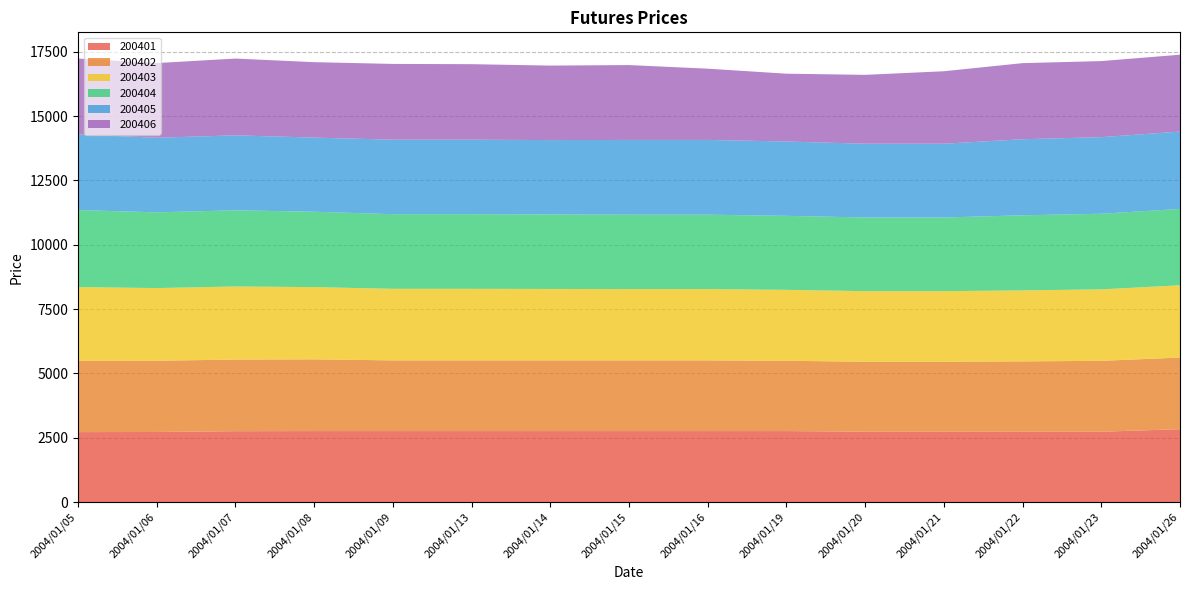

Reading left to right, transcribe all the data shown in this chart.

200401: 2004/01/05=2720	2004/01/06=2725	2004/01/07=2755	2004/01/08=2760	2004/01/09=2760	2004/01/13=2760	2004/01/14=2760	2004/01/15=2760	2004/01/16=2760	2004/01/19=2760	2004/01/20=2735	2004/01/21=2735	2004/01/22=2735	2004/01/23=2735	2004/01/26=2833
200402: 2004/01/05=2765	2004/01/06=2768	2004/01/07=2784	2004/01/08=2787	2004/01/09=2747	2004/01/13=2747	2004/01/14=2747	2004/01/15=2747	2004/01/16=2747	2004/01/19=2732	2004/01/20=2719	2004/01/21=2719	2004/01/22=2734	2004/01/23=2754	2004/01/26=2784
200403: 2004/01/05=2870	2004/01/06=2823	2004/01/07=2839	2004/01/08=2807	2004/01/09=2780	2004/01/13=2780	2004/01/14=2775	2004/01/15=2770	2004/01/16=2770	2004/01/19=2755	2004/01/20=2742	2004/01/21=2742	2004/01/22=2757	2004/01/23=2777	2004/01/26=2807
200404: 2004/01/05=2991	2004/01/06=2944	2004/01/07=2960	2004/01/08=2928	2004/01/09=2901	2004/01/13=2901	2004/01/14=2896	2004/01/15=2891	2004/01/16=2891	2004/01/19=2876	2004/01/20=2863	2004/01/21=2863	2004/01/22=2918	2004/01/23=2938	2004/01/26=2968
200405: 2004/01/05=2944	2004/01/06=2897	2004/01/07=2913	2004/01/08=2881	2004/01/09=2894	2004/01/13=2894	2004/01/14=2889	2004/01/15=2904	2004/01/16=2904	2004/01/19=2889	2004/01/20=2866	2004/01/21=2866	2004/01/22=2956	2004/01/23=2976	2004/01/26=3006
200406: 2004/01/05=2944	2004/01/06=2902	2004/01/07=2983	2004/01/08=2931	2004/01/09=2944	2004/01/13=2934	2004/01/14=2894	2004/01/15=2909	2004/01/16=2769	2004/01/19=2634	2004/01/20=2676	2004/01/21=2816	2004/01/22=2956	2004/01/23=2956	2004/01/26=2986